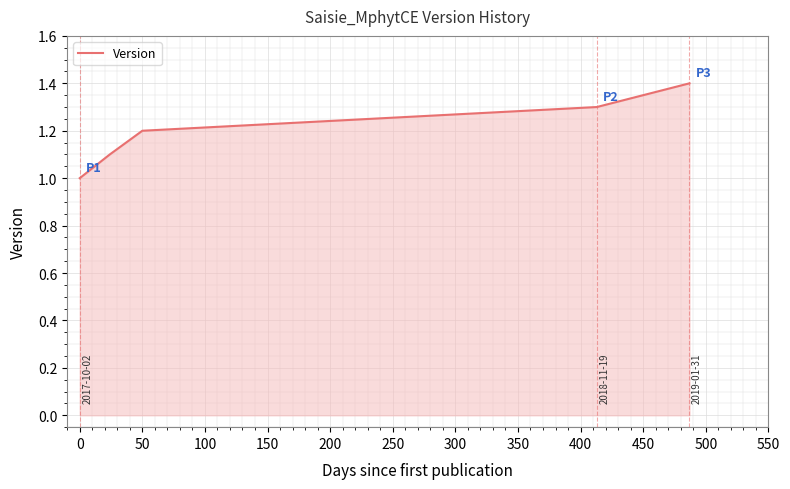

What is the difference between the maximum and minimum values?

0.4